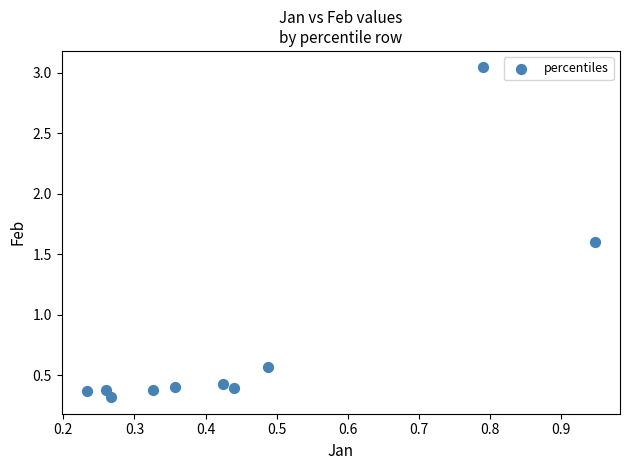

What is the range of Y values (max minus min)?

2.7